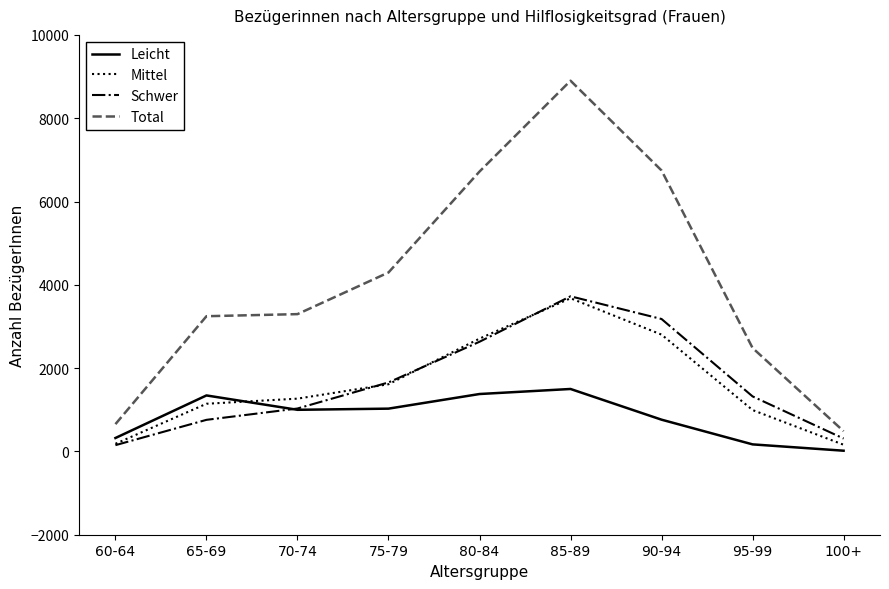

What is the maximum value shown in the chart?

8900